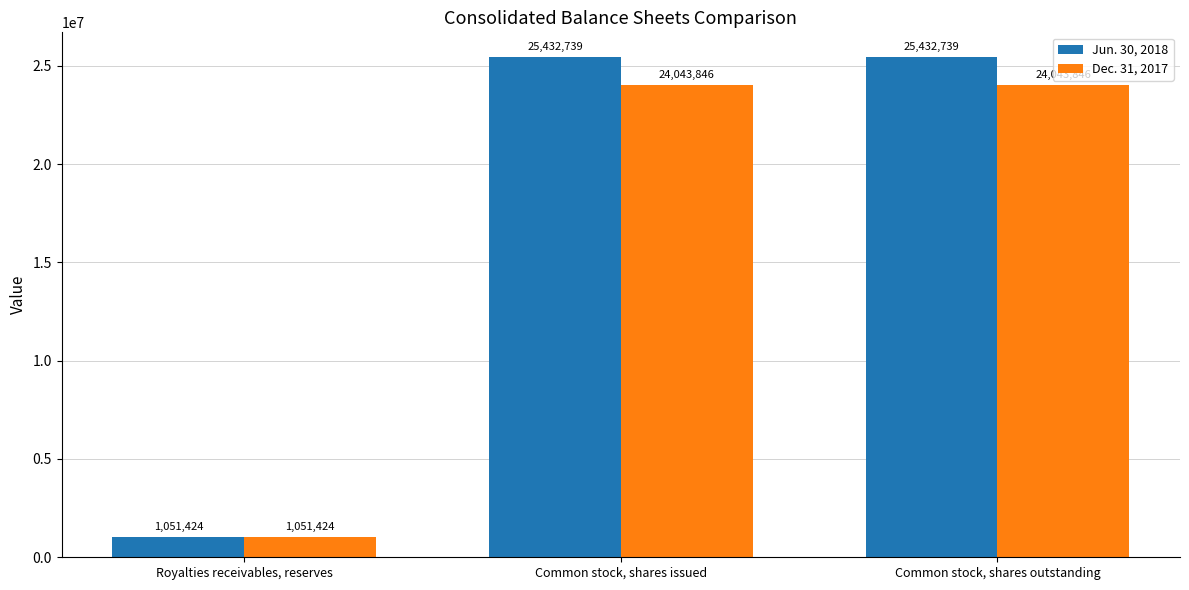

What is the approximate value of Jun. 30, 2018 at Royalties receivables, reserves, to the nearest 50?

1051400